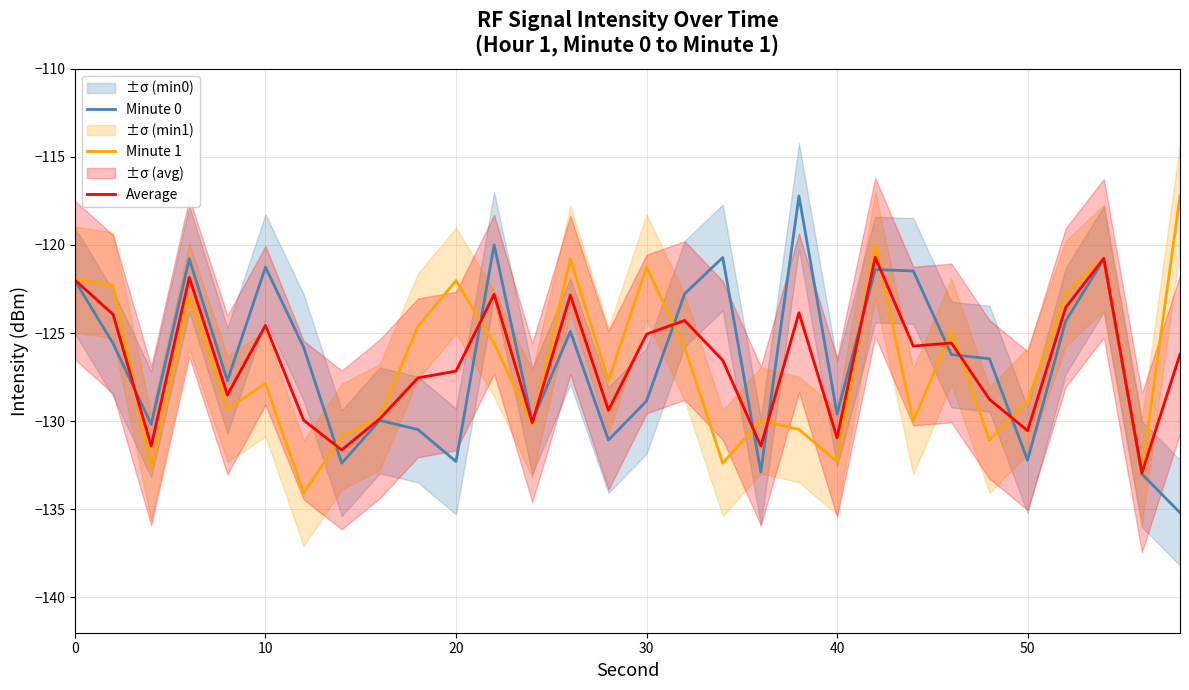

Is it true that Average equals -124.6 at 10?

True